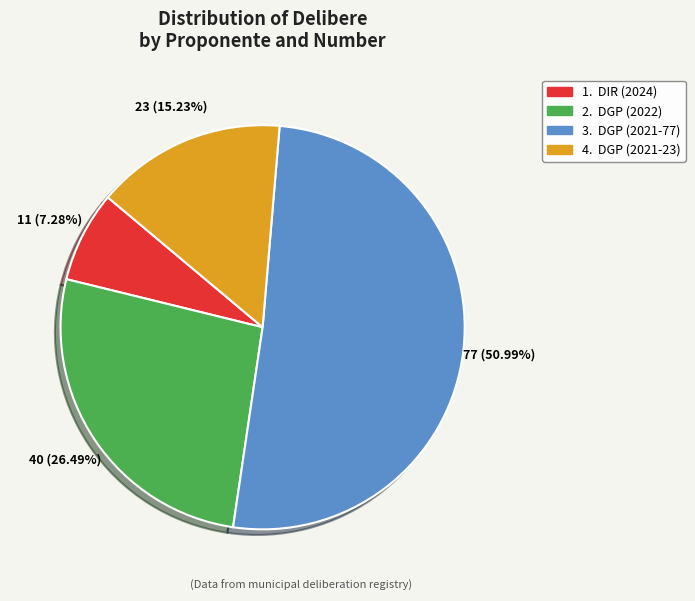

Count the number of slices in the pie.

4